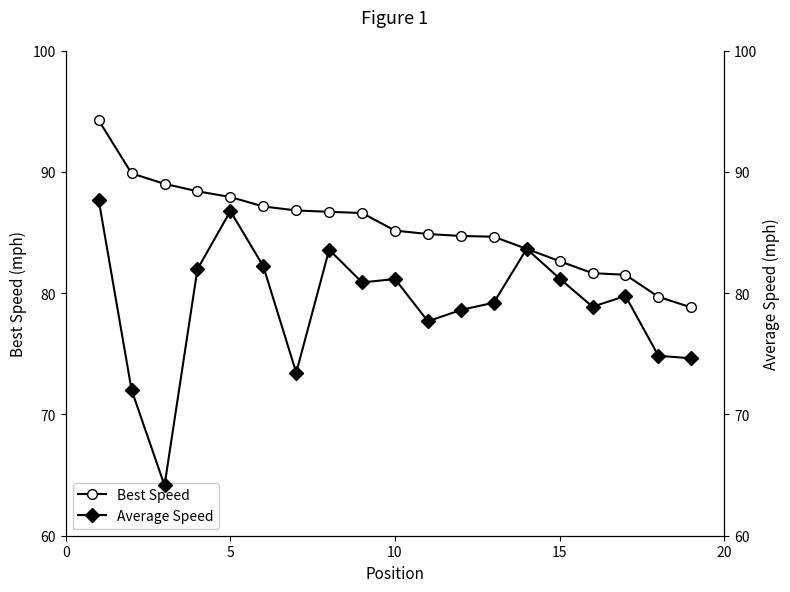

The Best Speed series shows 82.6 at 15. True or false?

True